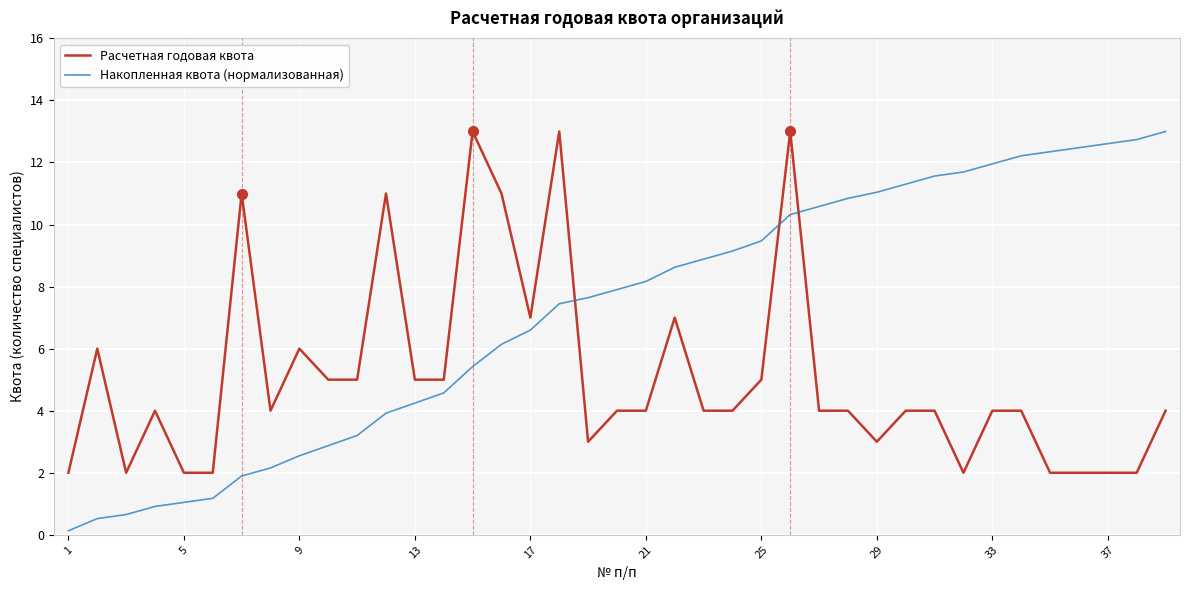

What are all the series names shown in the legend?

Расчетная годовая квота, Накопленная квота (нормализованная)